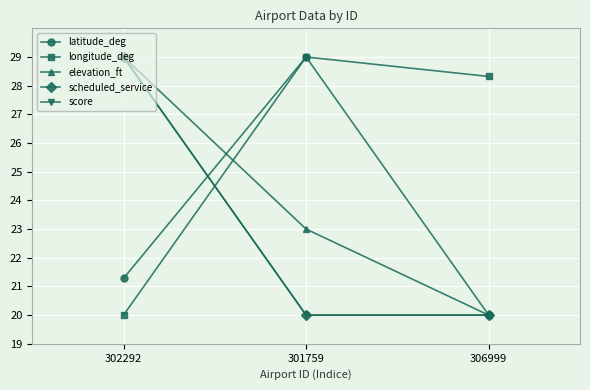

How many data points in latitude_deg are less than 21?

1